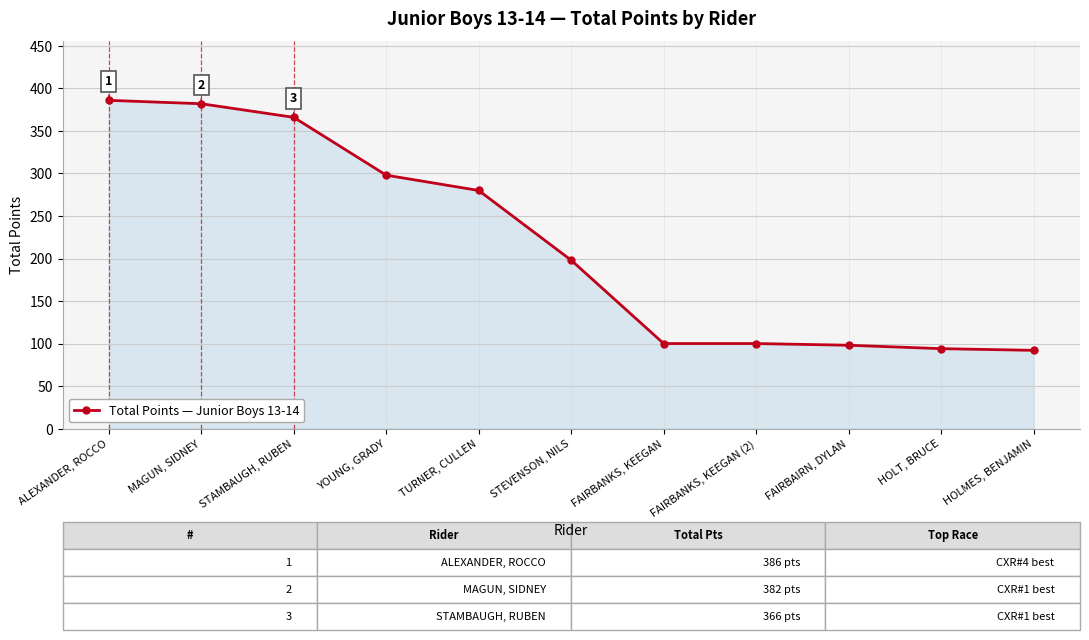

Reading right to left, extract all data points from this chart.

92	94	98	100	100	198	280	298	366	382	386